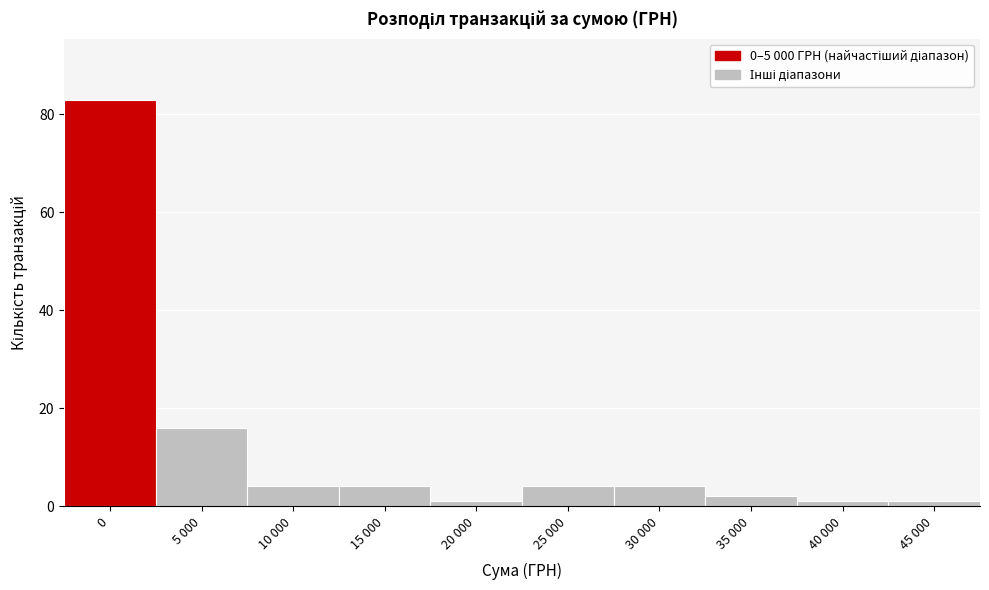

Reading left to right, extract all data points from this chart.

83	16	4	4	1	4	4	2	1	1